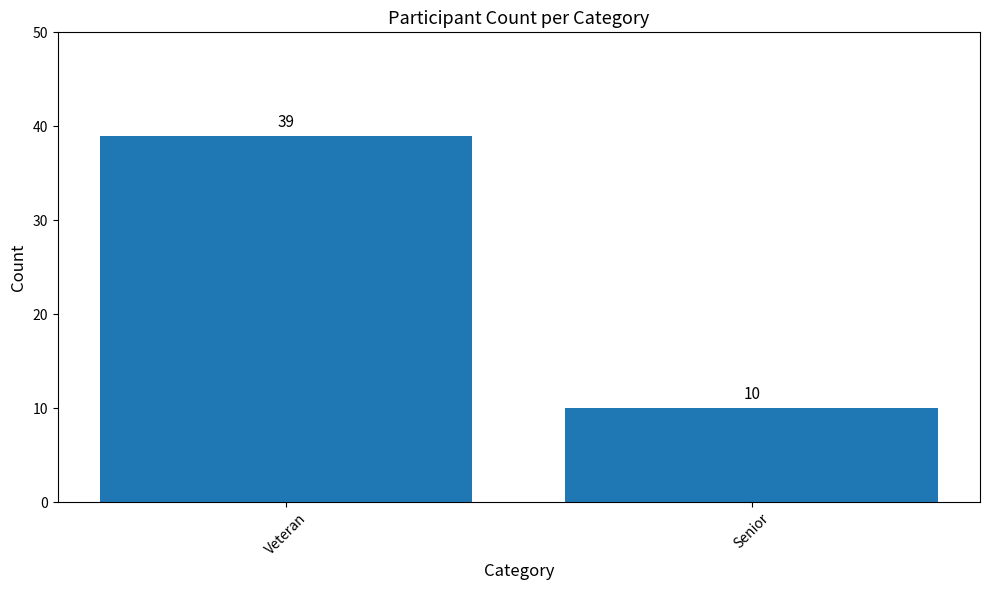

Approximately how many times larger is the value at Veteran compared to Senior?

3.9